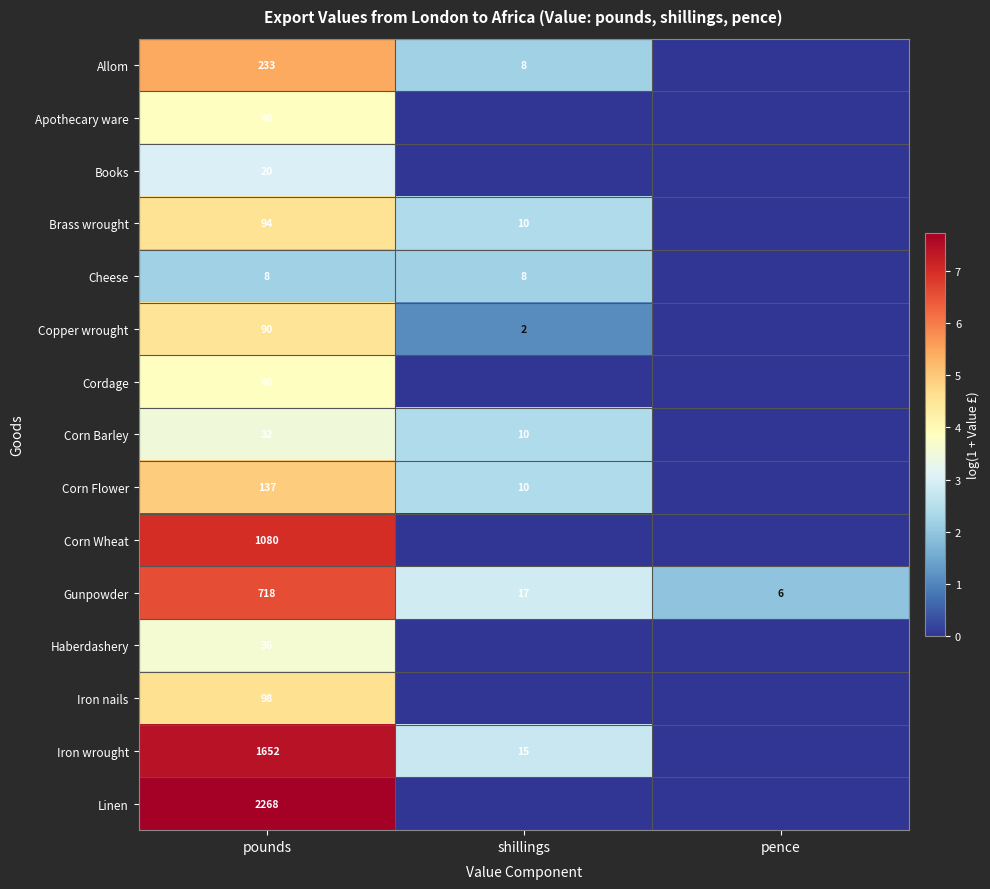

What is the greatest value displayed?

7.7